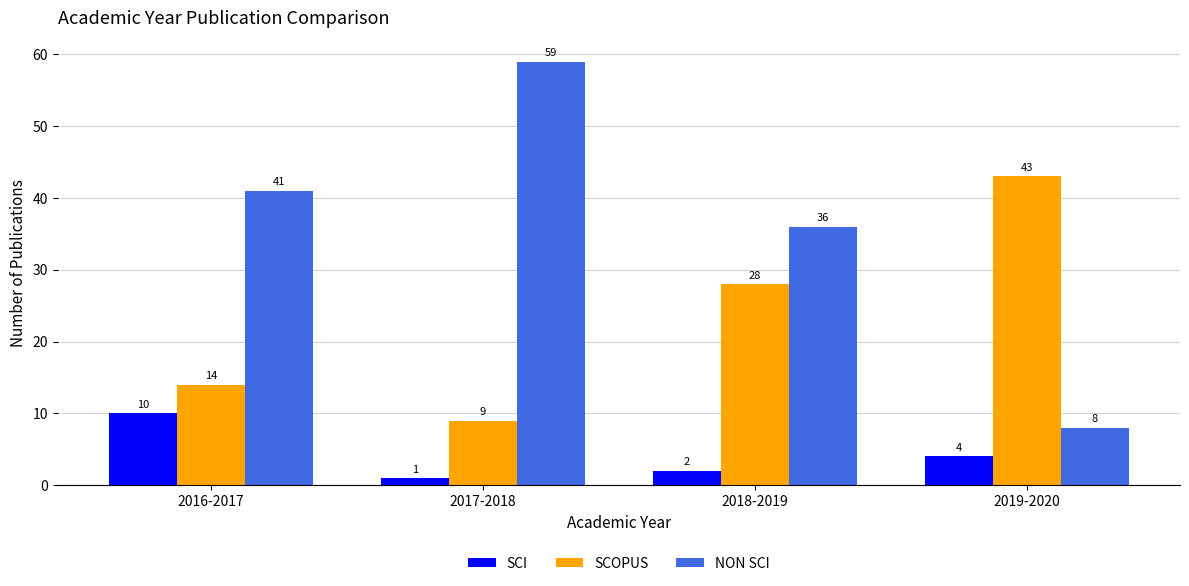

What is the highest value of the SCOPUS series?

43